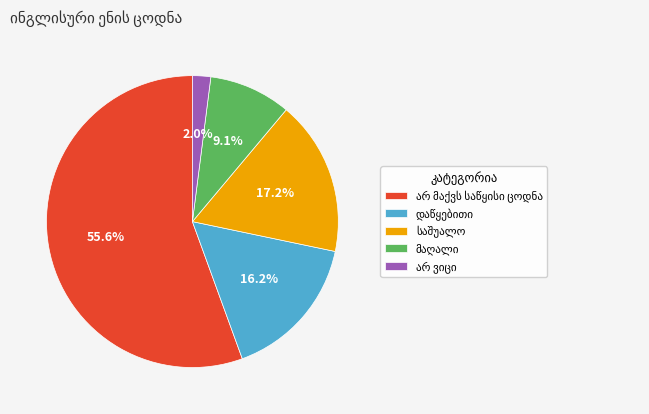

Is there a majority slice in this chart?

Yes